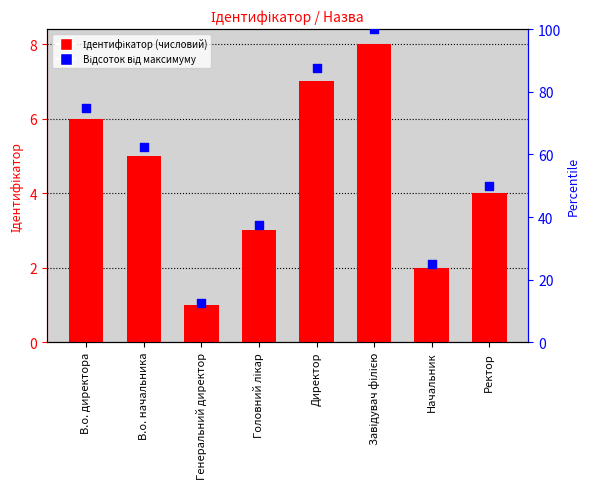

At how many categories does at least one series exceed 68?

3